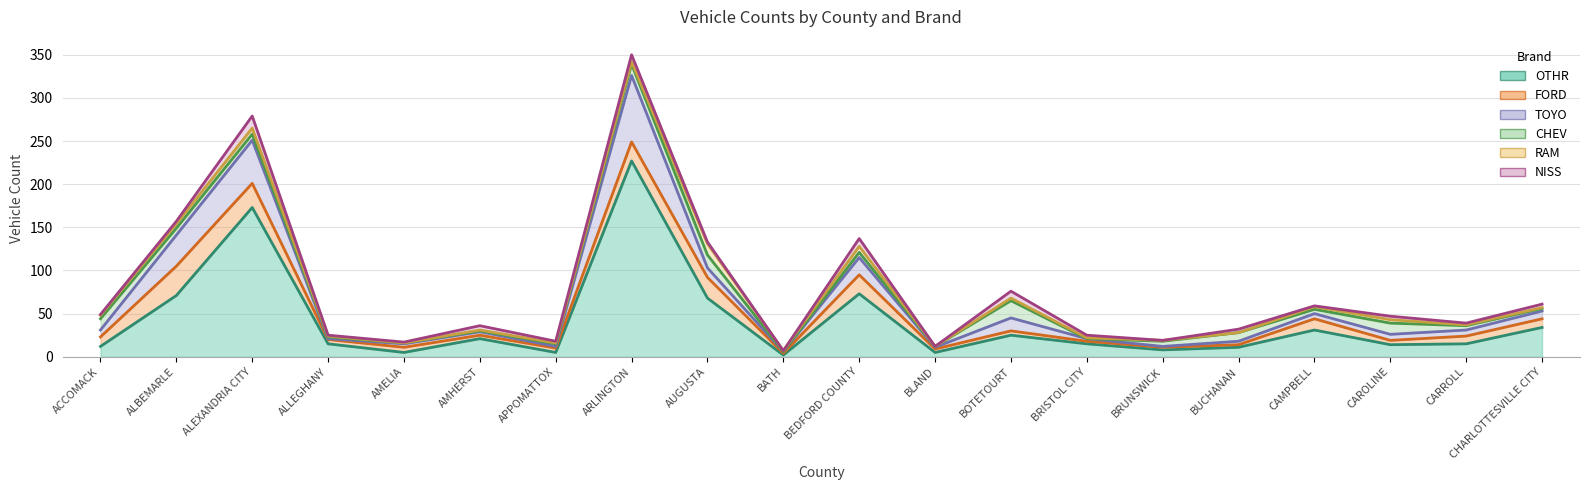

How many interior local peaks does the TOYO series have?

4